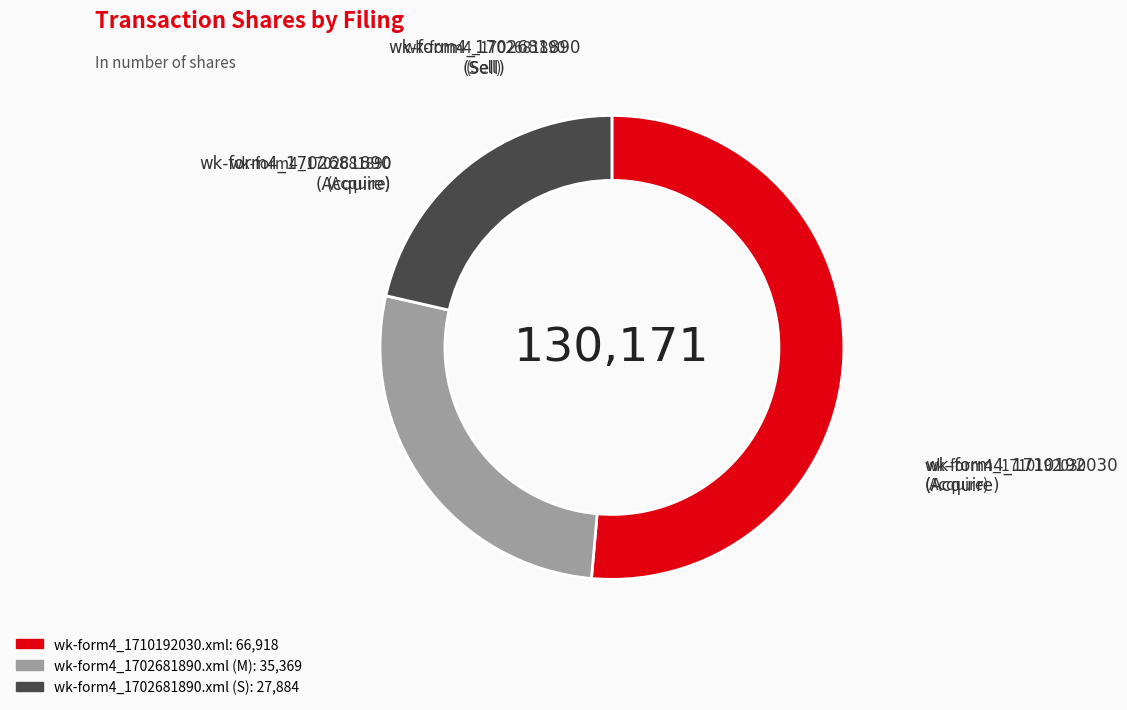

Which slice represents more than half of the pie?

wk-form4_1710192030.xml